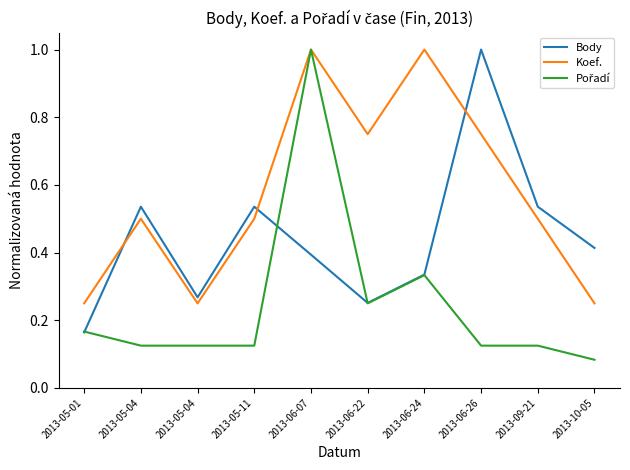

How many interior local peaks does the Koef. series have?

3